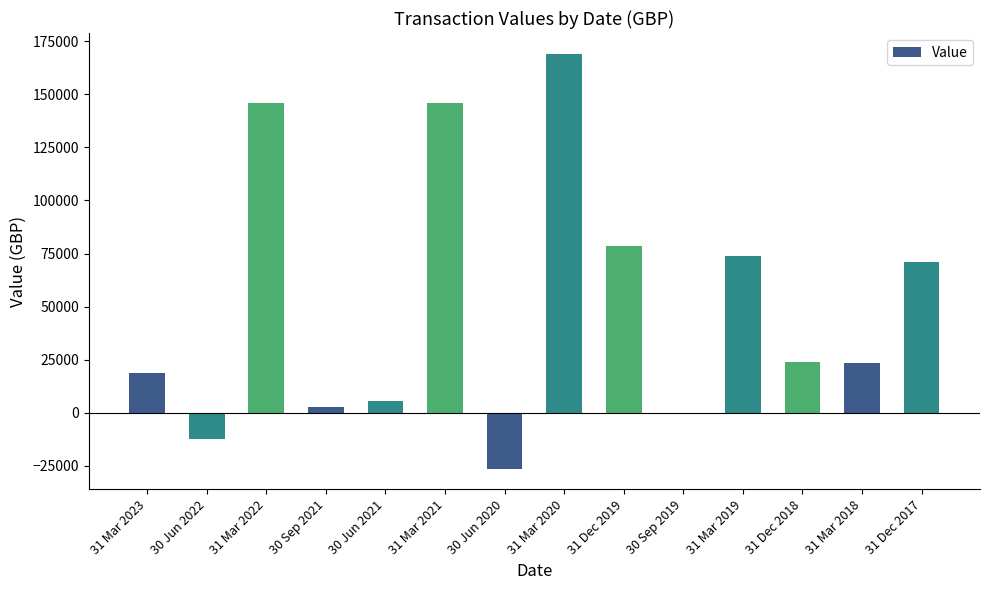

The chart shows a value of -12312.5 at 30 Jun 2022. True or false?

True